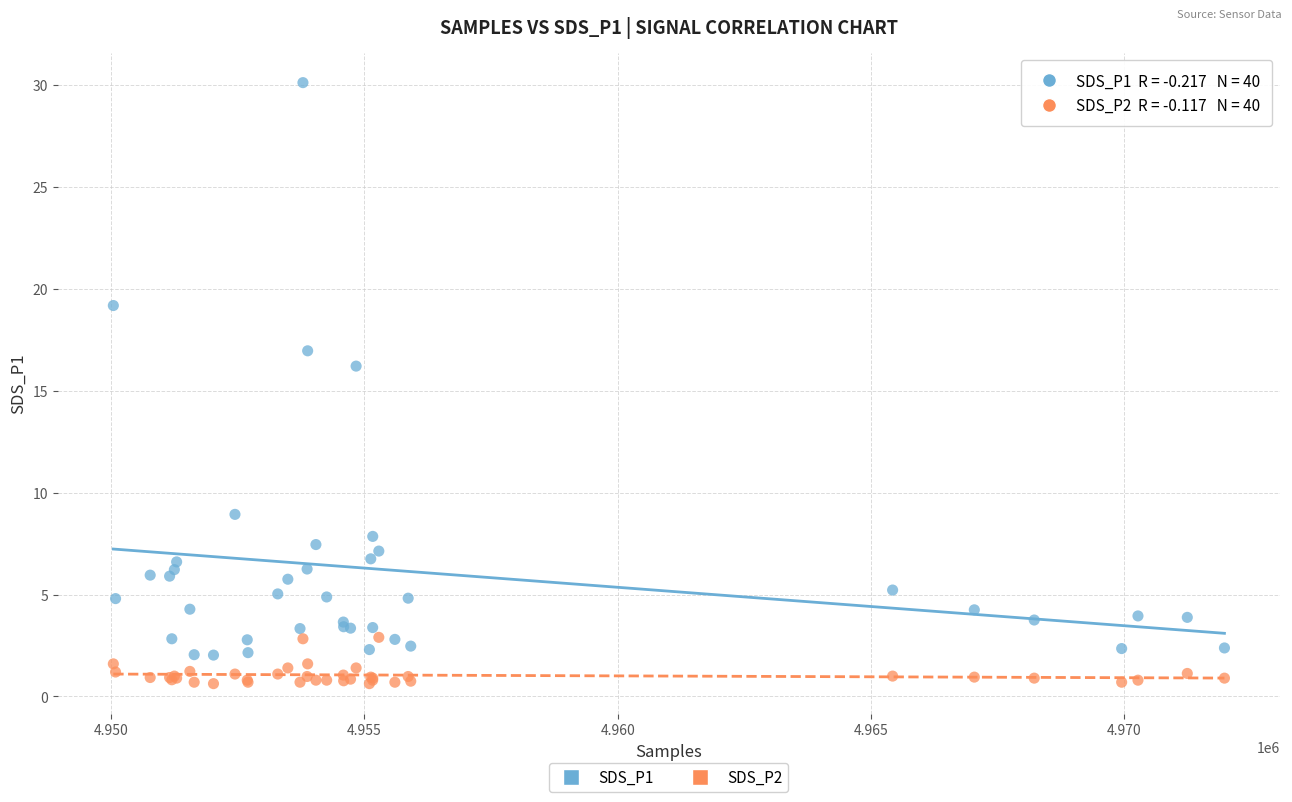

What is the X range (max minus min) for the scatter plot?

21922.0